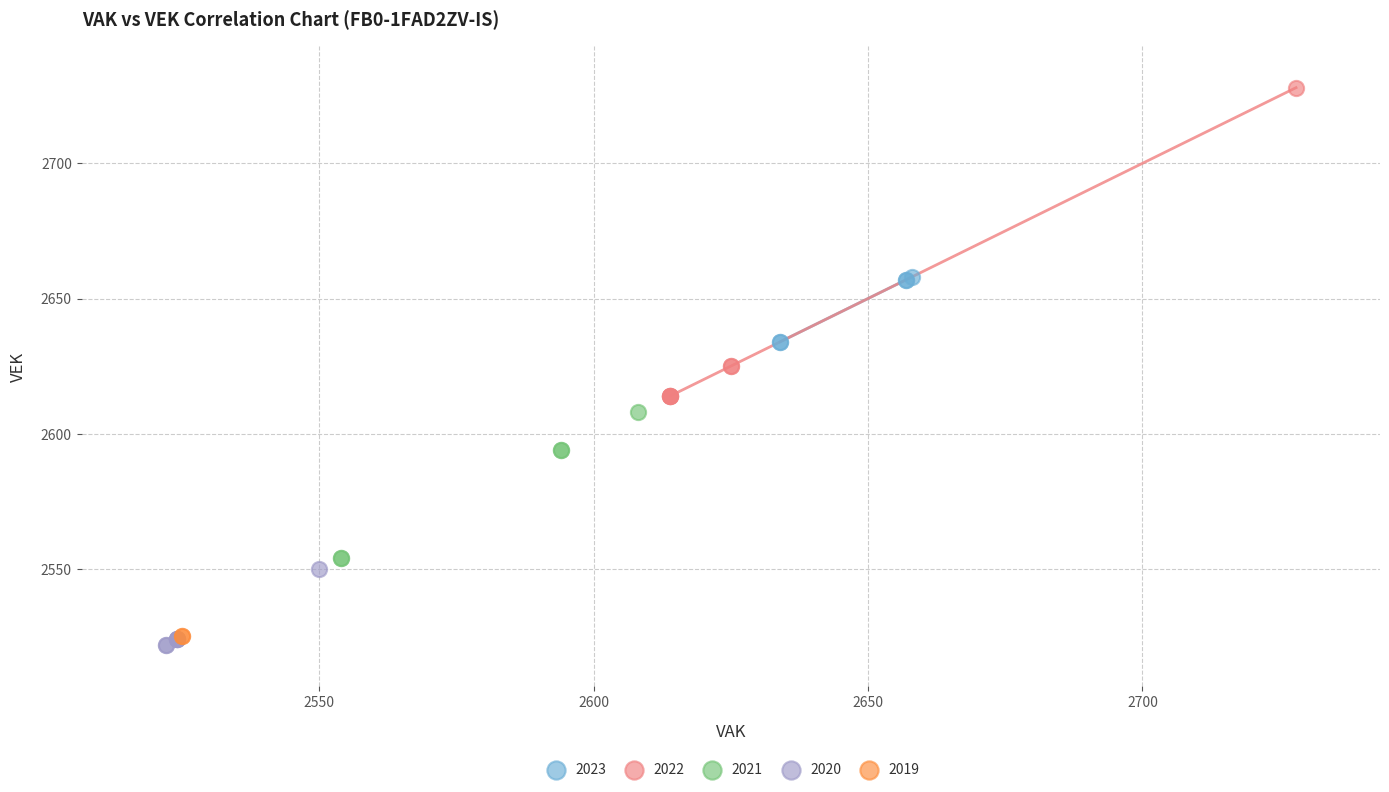

What are all the series names shown in the legend?

2023, 2022, 2021, 2020, 2019